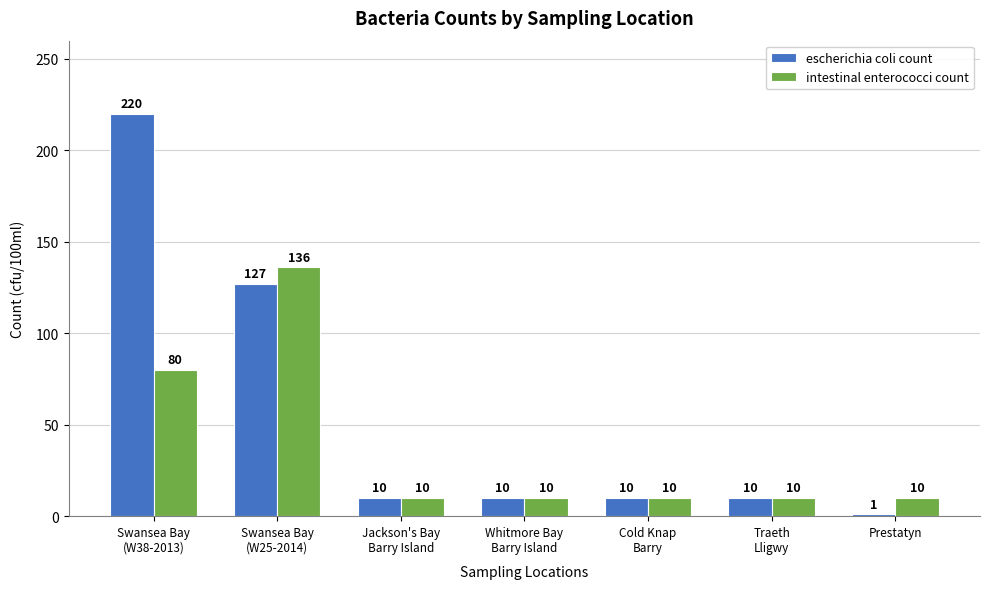

Reading left to right, transcribe all the data shown in this chart.

escherichia coli count: Swansea Bay
(W38-2013)=220	Swansea Bay
(W25-2014)=127	Jackson's Bay
Barry Island=10	Whitmore Bay
Barry Island=10	Cold Knap
Barry=10	Traeth
Lligwy=10	Prestatyn=1
intestinal enterococci count: Swansea Bay
(W38-2013)=80	Swansea Bay
(W25-2014)=136	Jackson's Bay
Barry Island=10	Whitmore Bay
Barry Island=10	Cold Knap
Barry=10	Traeth
Lligwy=10	Prestatyn=10